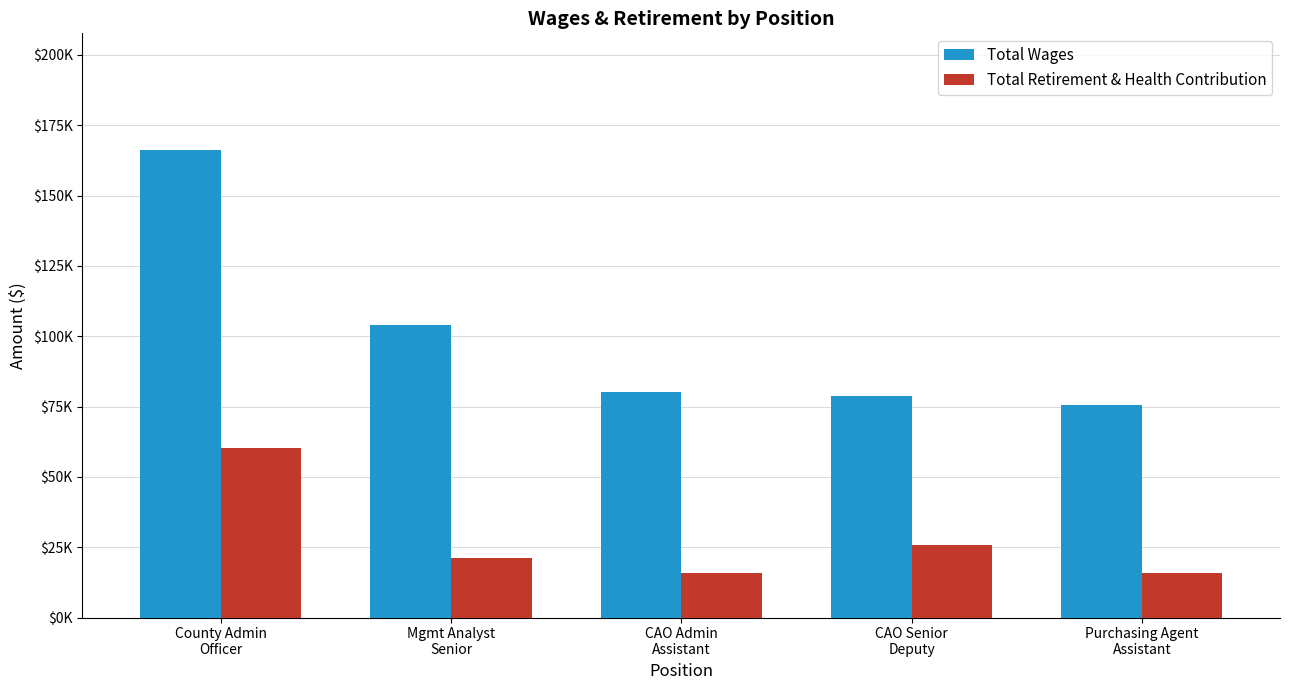

What is the label of the 4th bar from the left?

CAO Senior
Deputy